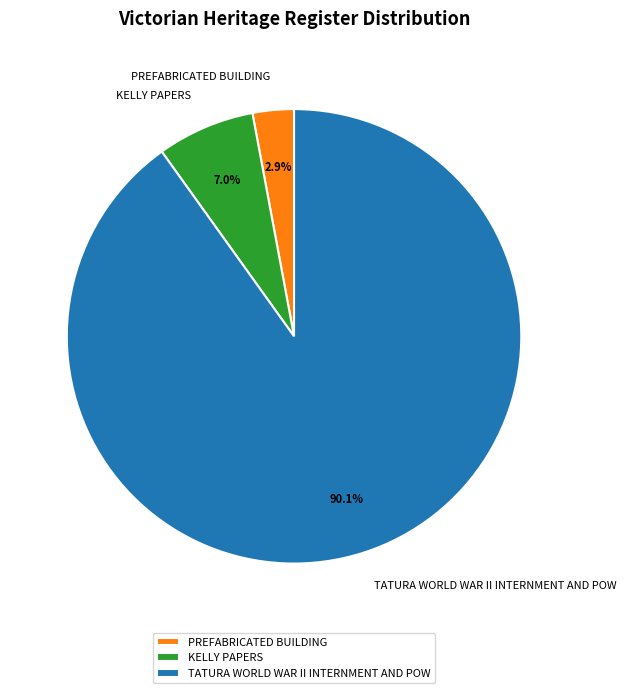

Which slice represents more than half of the pie?

TATURA WORLD WAR II INTERNMENT AND POW